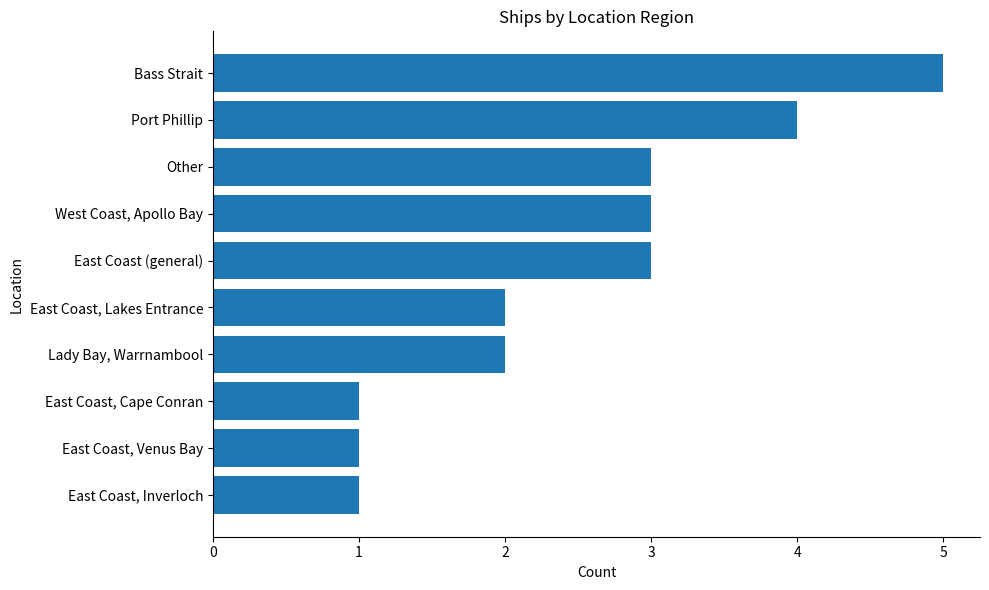

What is the sum of the values at East Coast, Inverloch and West Coast, Apollo Bay?

4